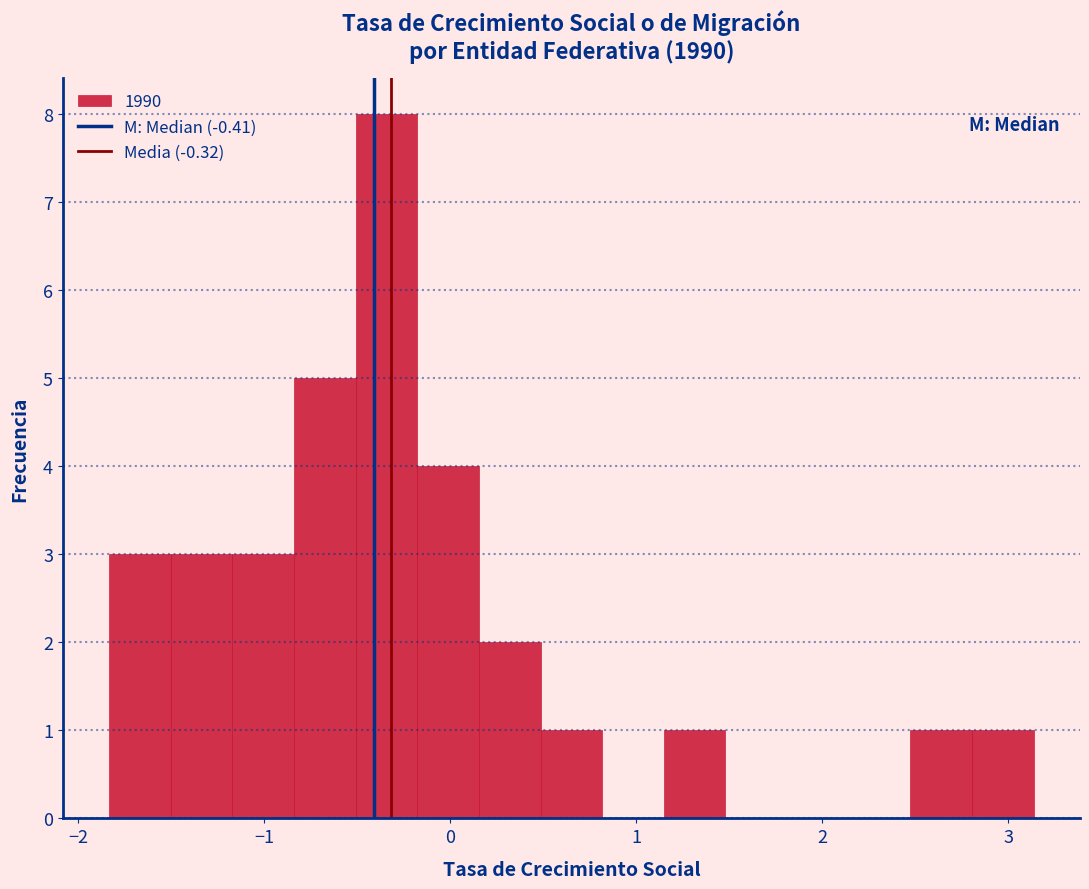

Read against the x-axis, roughly where is the centre of the tallest bar?

-0.3